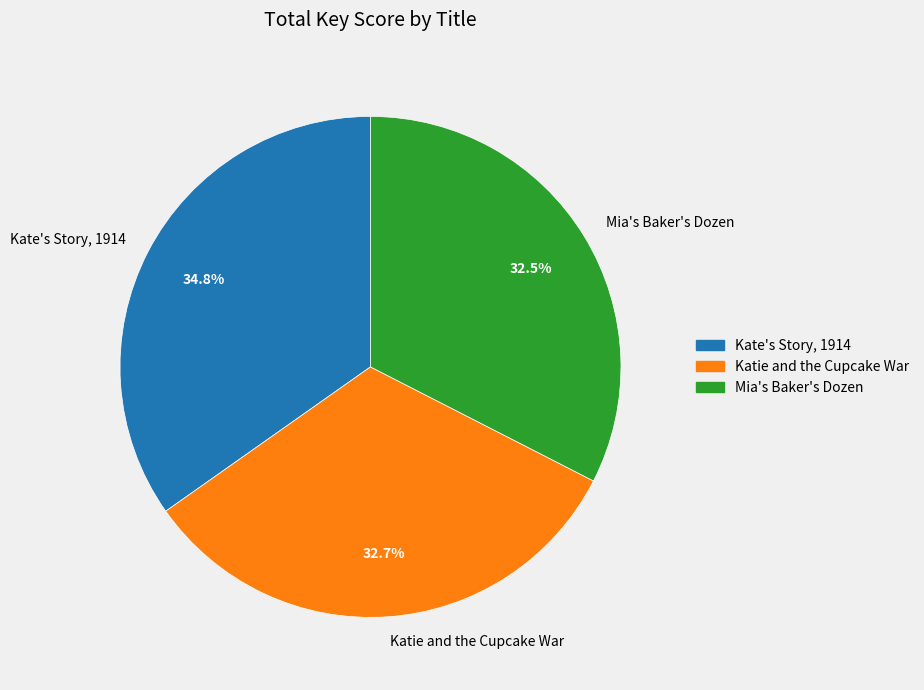

What is the ratio of the value at Kate's Story, 1914 to the value at Katie and the Cupcake War?

1.1